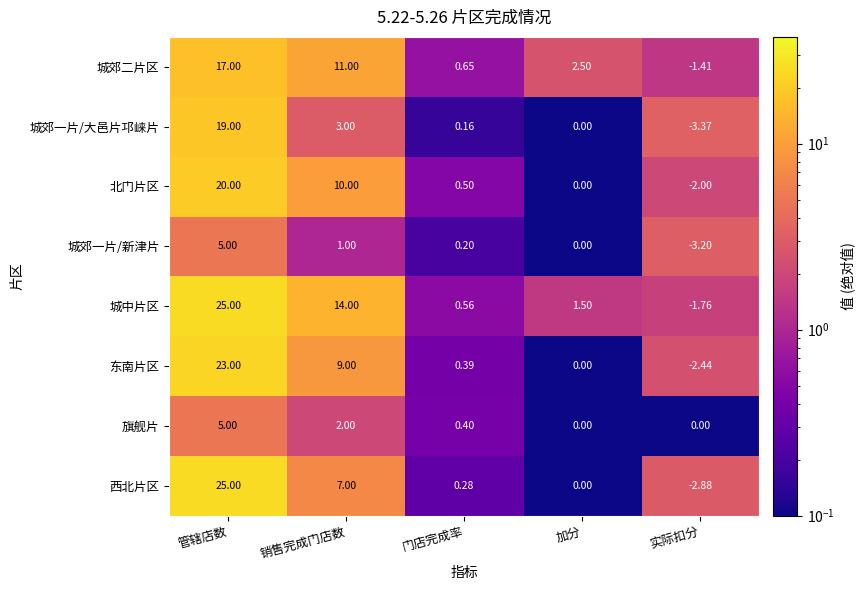

At 销售完成门店数, list the series in order from smallest to largest.

城郊一片/新津片, 旗舰片, 城郊一片/大邑片邛崃片, 西北片区, 东南片区, 北门片区, 城郊二片区, 城中片区